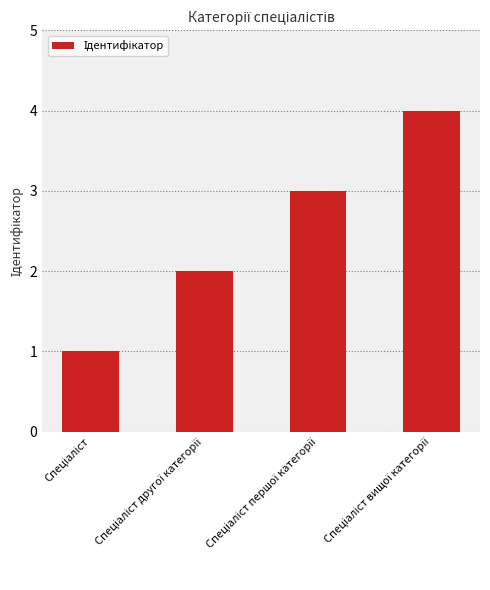

What is the difference between the maximum and minimum values?

3